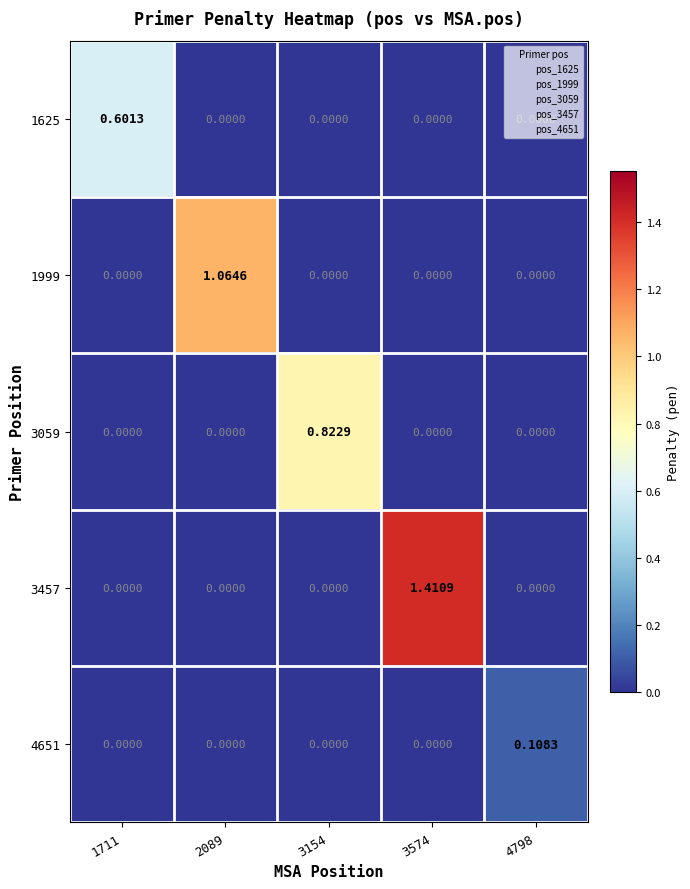

How many distinct data groups are displayed?

5